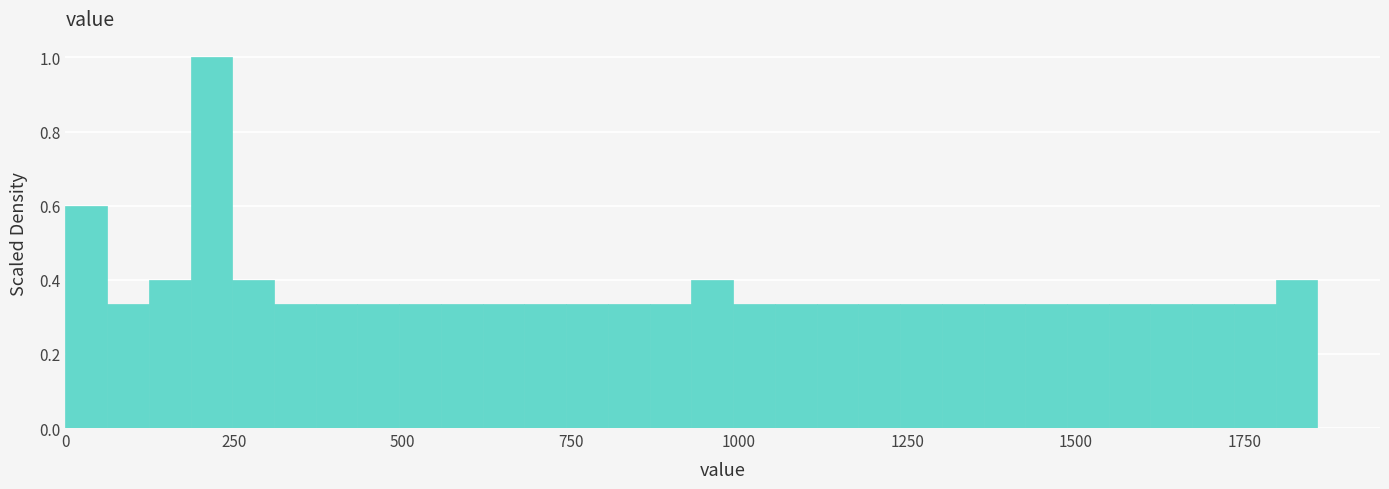

Around what value on the x-axis is the tallest bar? Give the approximate position of its centre, as read against the axis.

200